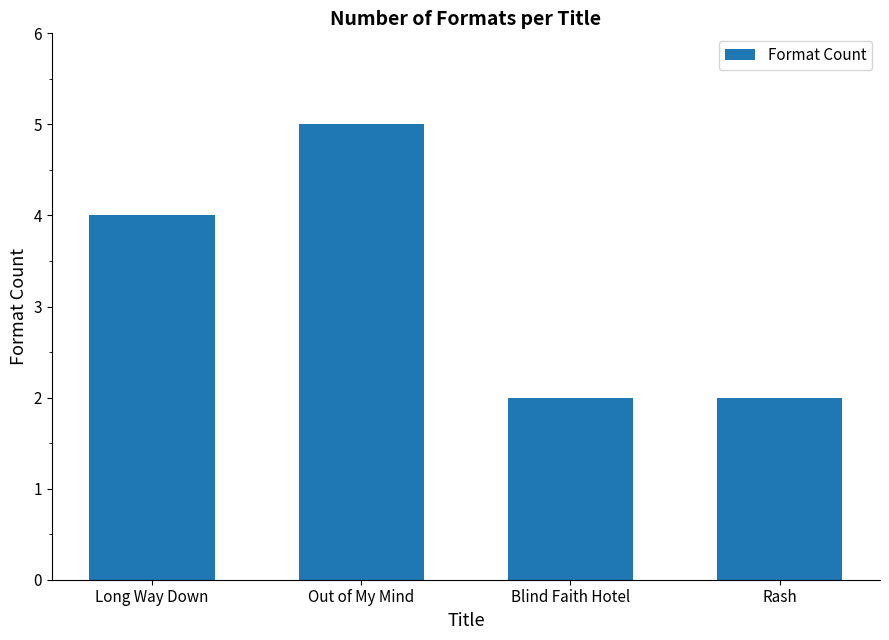

The chart shows a value of 2 at Rash. True or false?

True